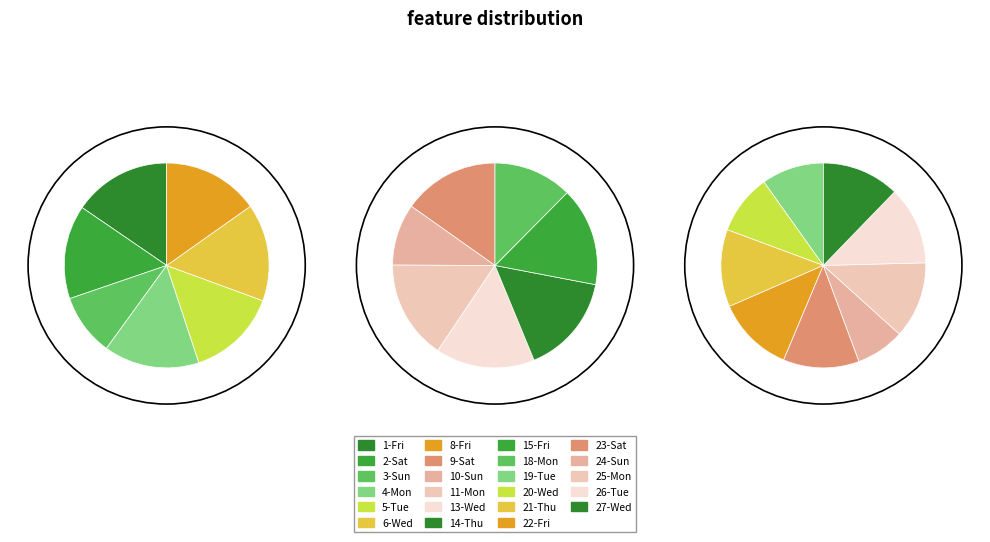

Rank the categories by value from highest to lowest.

14-Thu, 11-Mon, 13-Wed, 1-Fri, 15-Fri, 26-Tue, 6-Wed, 27-Wed, 21-Thu, 8-Fri, 22-Fri, 25-Mon, 4-Mon, 9-Sat, 23-Sat, 2-Sat, 5-Tue, 18-Mon, 19-Tue, 20-Wed, 3-Sun, 10-Sun, 24-Sun